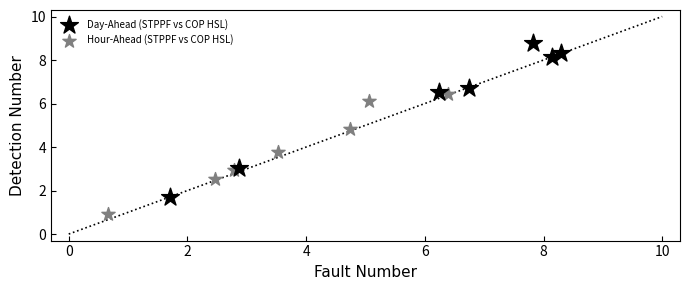

Which series contains the highest Y value?

Day-Ahead (STPPF vs COP HSL)